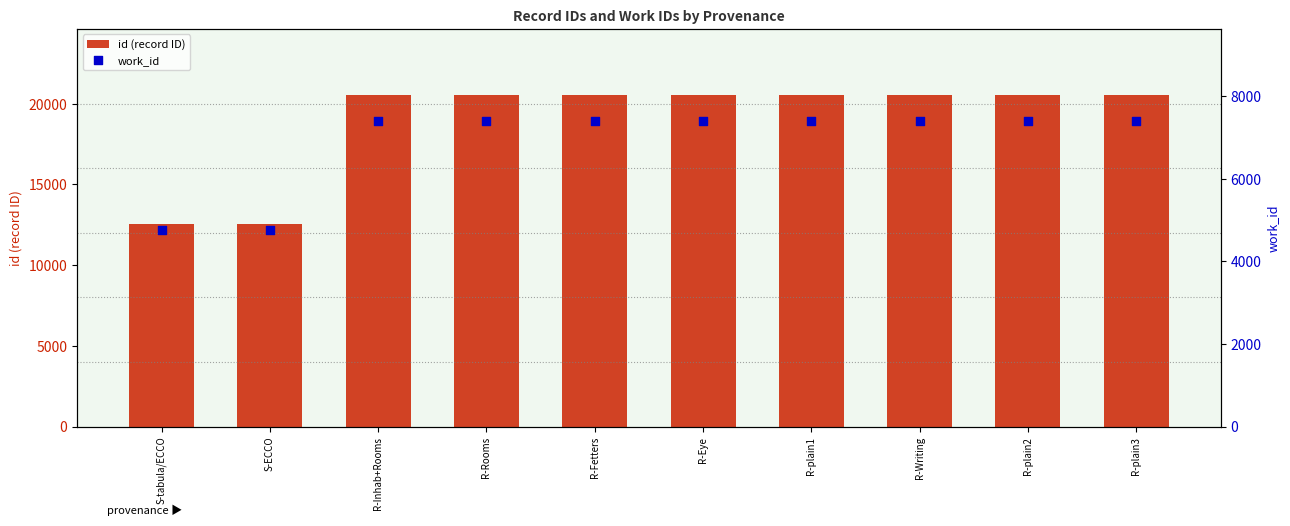

Which series contains the lowest Y value?

work_id